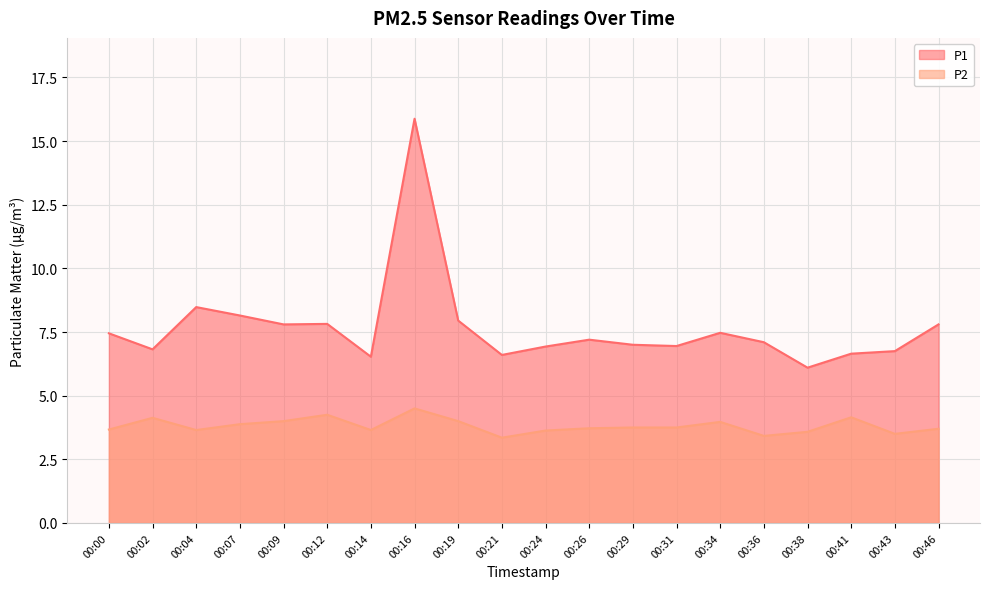

What is the approximate value of P2 at 00:02?

4.1